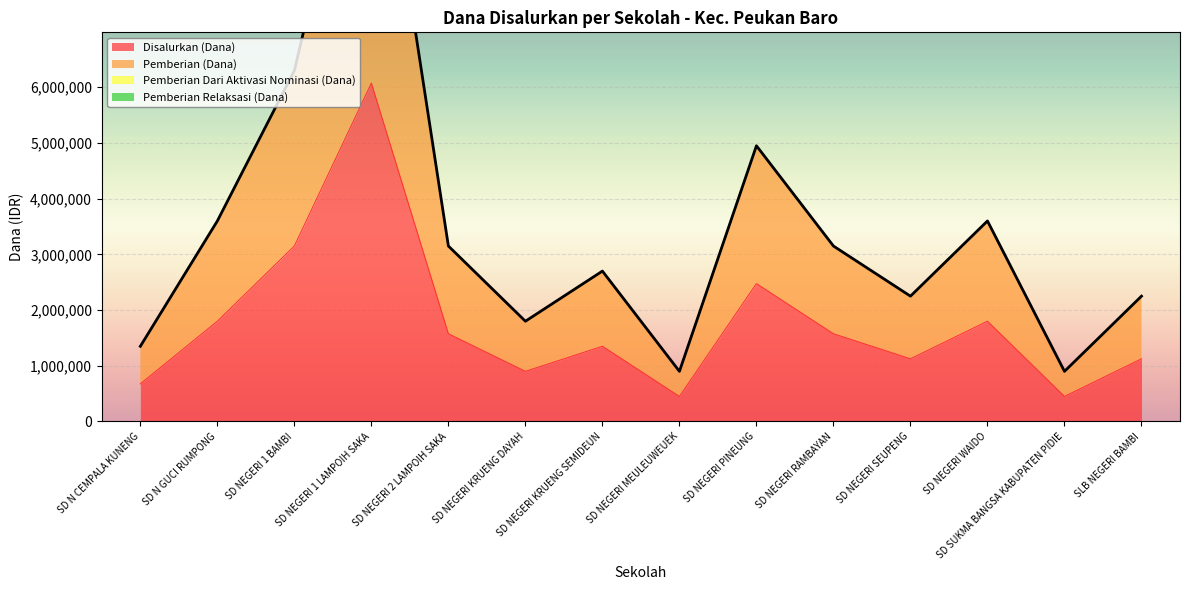

Rank the series by their maximum value, from highest to lowest.

Pemberian (Dana), Disalurkan (Dana)